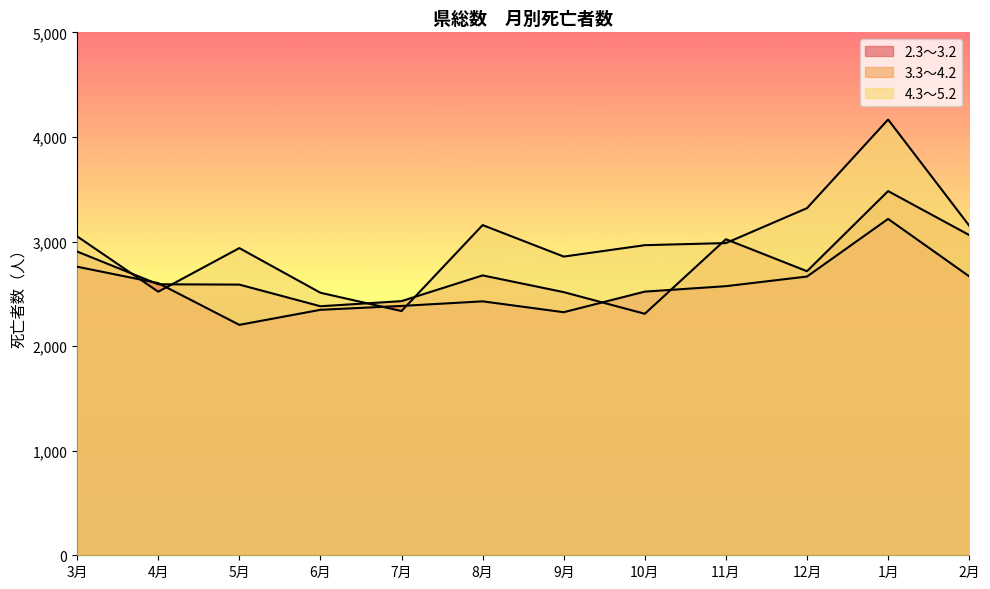

Which series ends up on top after the final intersection of 3.3～4.2 and 2.3～3.2?

3.3～4.2